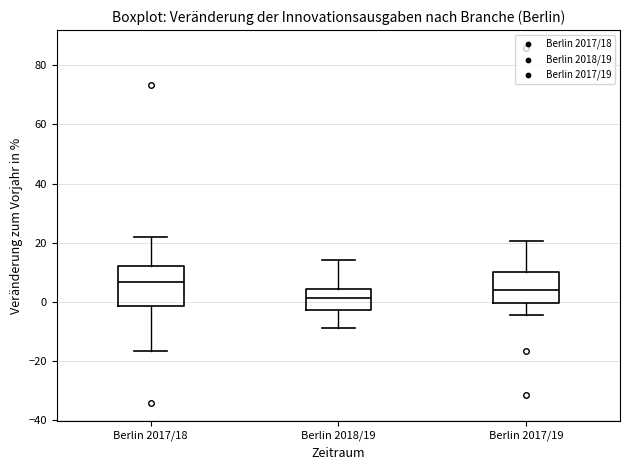

Reading left to right, read every box against the y-axis: the position of its median line, the range the box covers, and the ends of its whiskers. The values are not printed on the chart, so give them approximately, as read against the axis.

Berlin 2017/18: median 6, box -2 to 12, whiskers -16 to 22
Berlin 2018/19: median 2, box -2 to 4, whiskers -8 to 14
Berlin 2017/19: median 4, box 0 to 10, whiskers -4 to 20